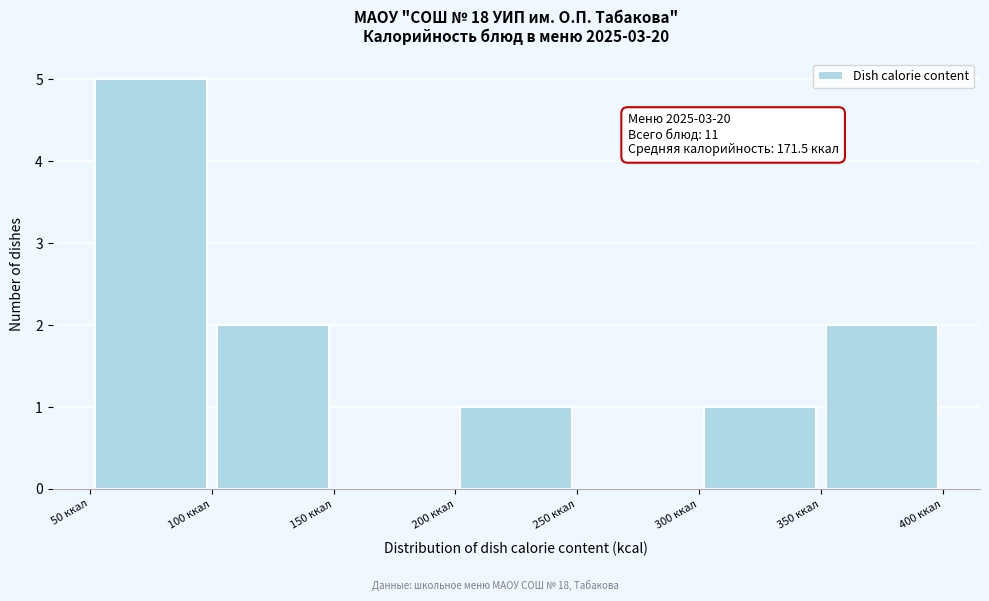

Over which range of the x-axis is the bar tallest?

50 to 100